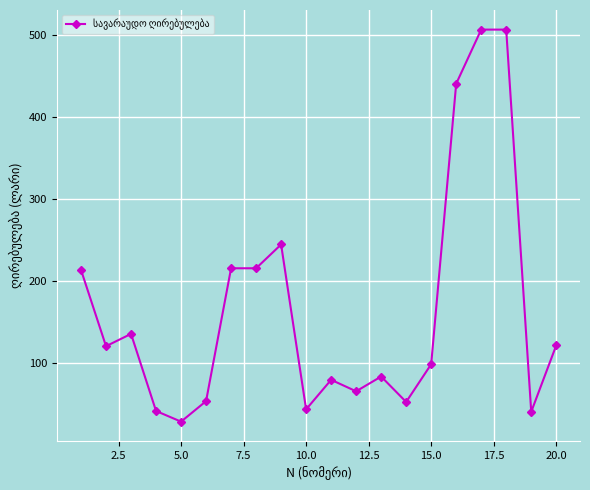

What is the minimum value shown in the chart?

28